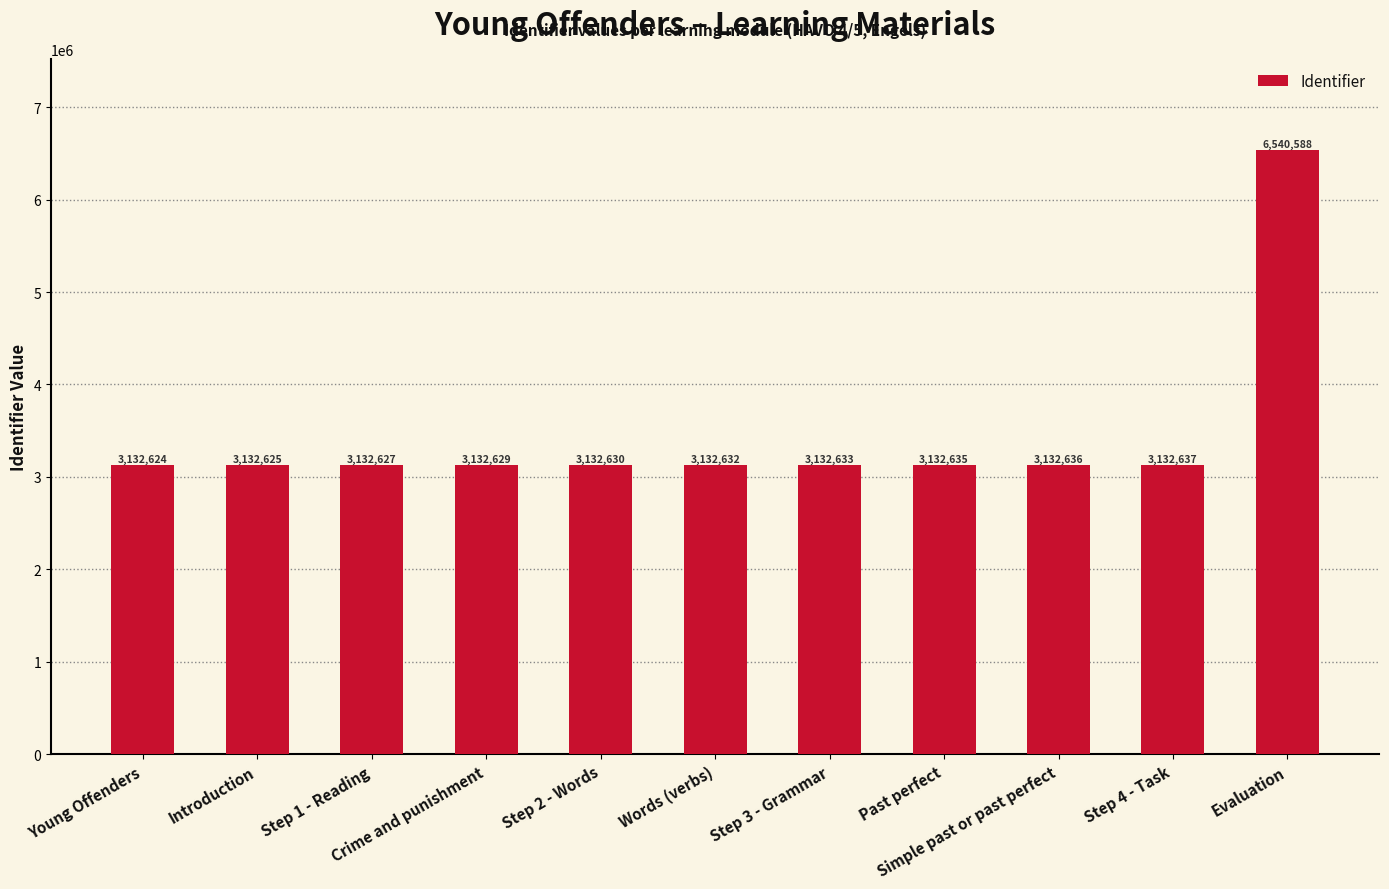

How many distinct data groups are displayed?

1